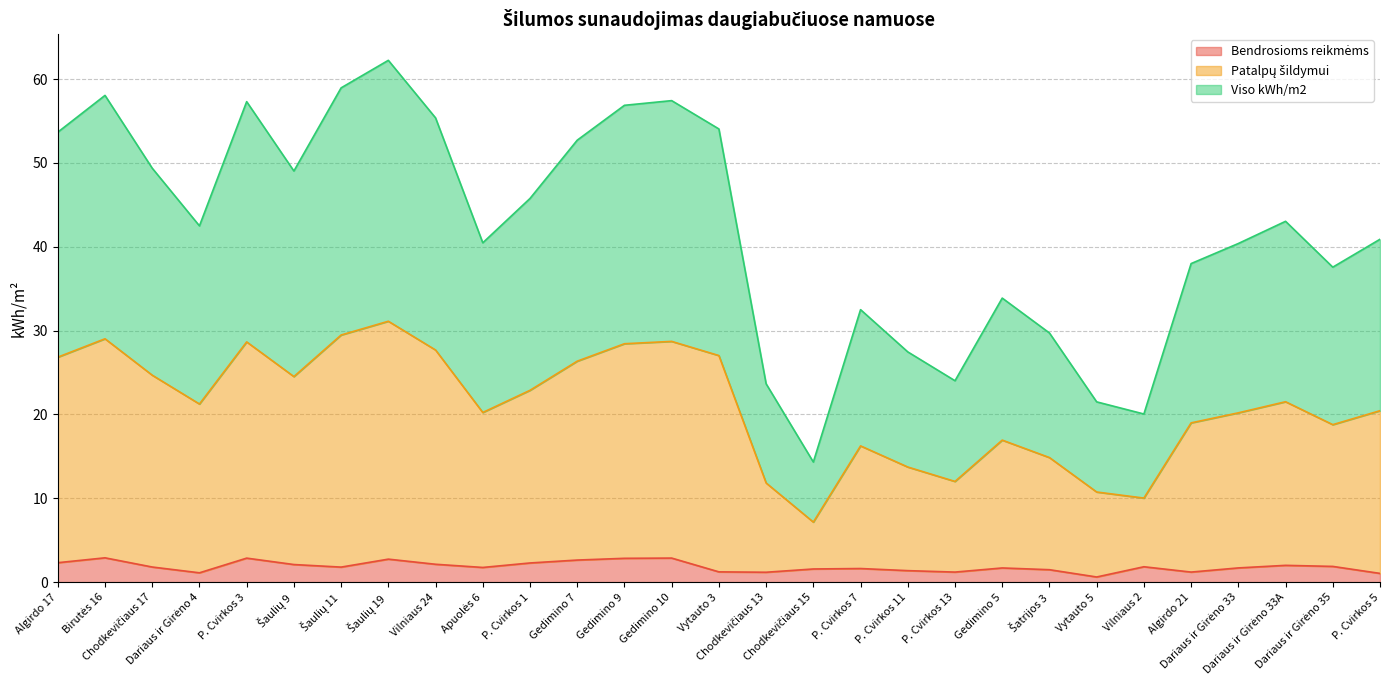

How many values in the Bendrosioms reikmėms series are below 1?

1